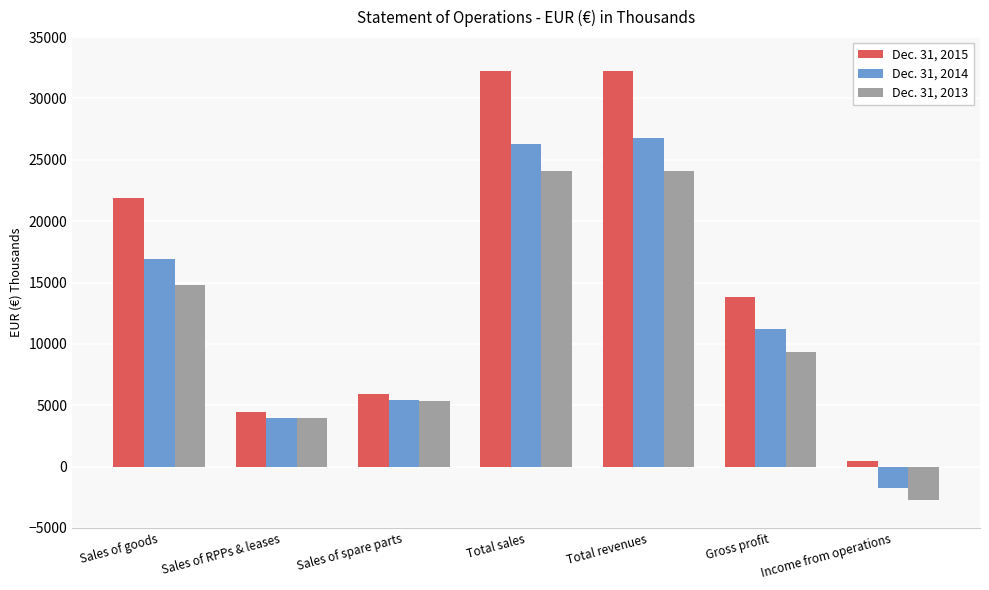

Which series has the widest spread of values?

Dec. 31, 2015